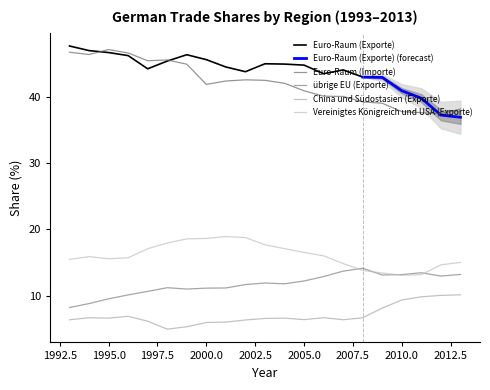

Which has a higher value, 2005 or 1996?

1996